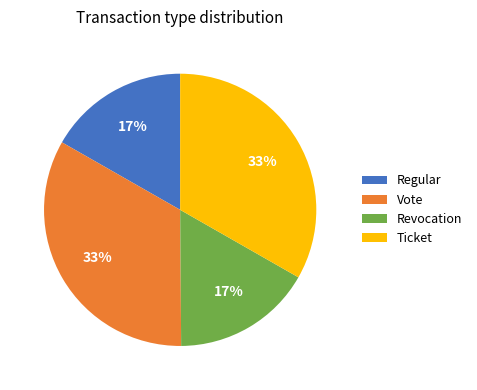

Does Ticket account for over 50% of the chart?

No